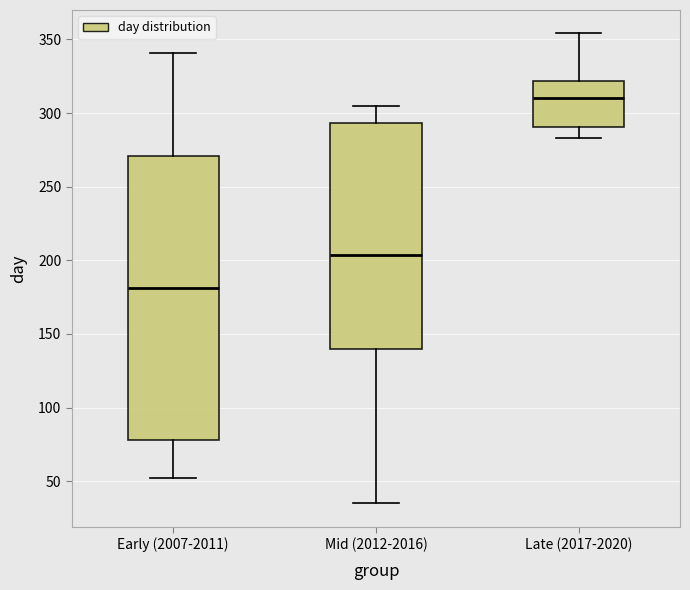

Reading left to right, transcribe this box plot: for each box, give where its median line is, the range the box spans, and where its two whiskers end, as read against the y-axis. The values are not printed on the chart, so give them approximately, as read against the axis.

Early (2007-2011): median 180, box 80 to 270, whiskers 50 to 340
Mid (2012-2016): median 205, box 140 to 295, whiskers 35 to 305
Late (2017-2020): median 310, box 290 to 320, whiskers 285 to 355